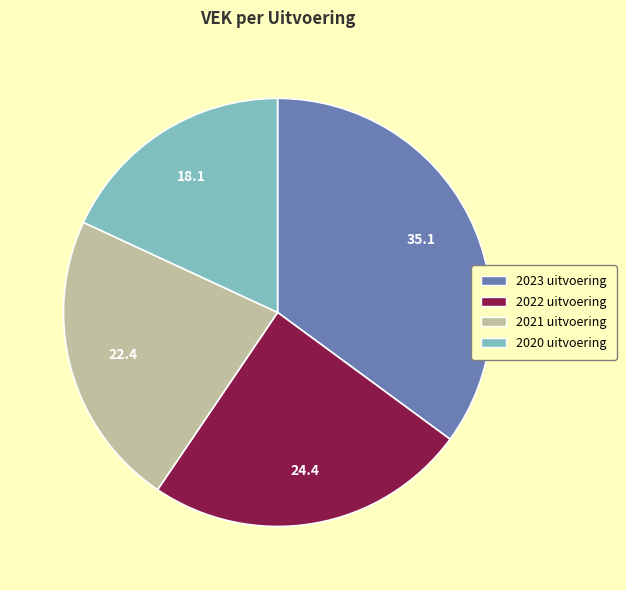

The 2020 uitvoering slice represents 18% of the pie. True or false?

True